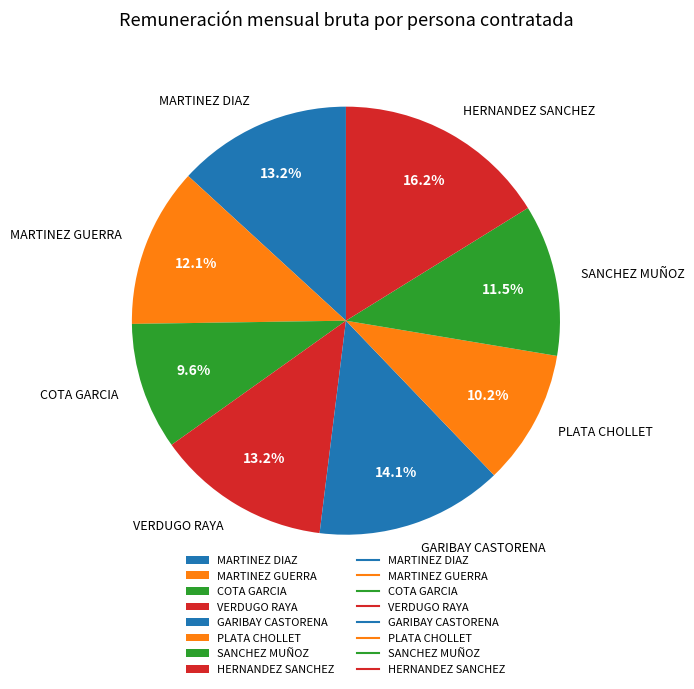

What is the largest slice in the pie chart?

HERNANDEZ SANCHEZ